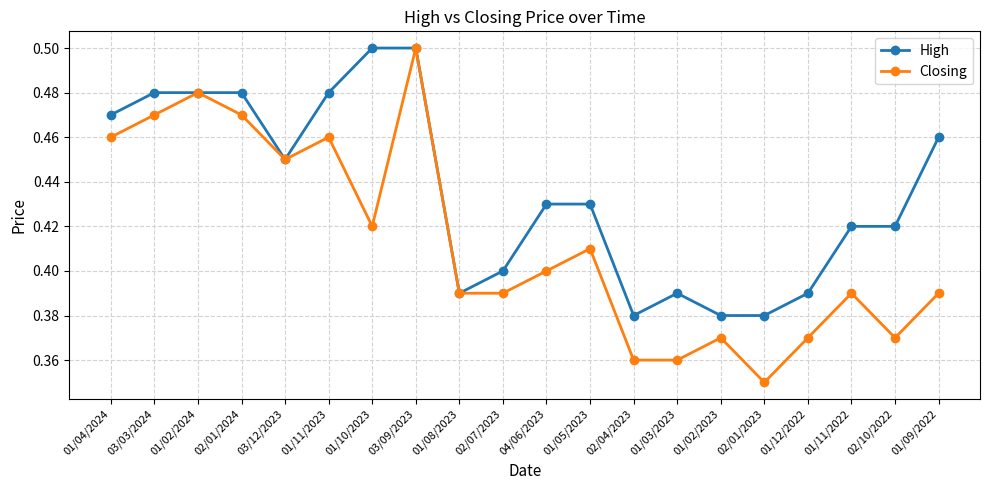

At which label is Closing closest to 0?

02/01/2023